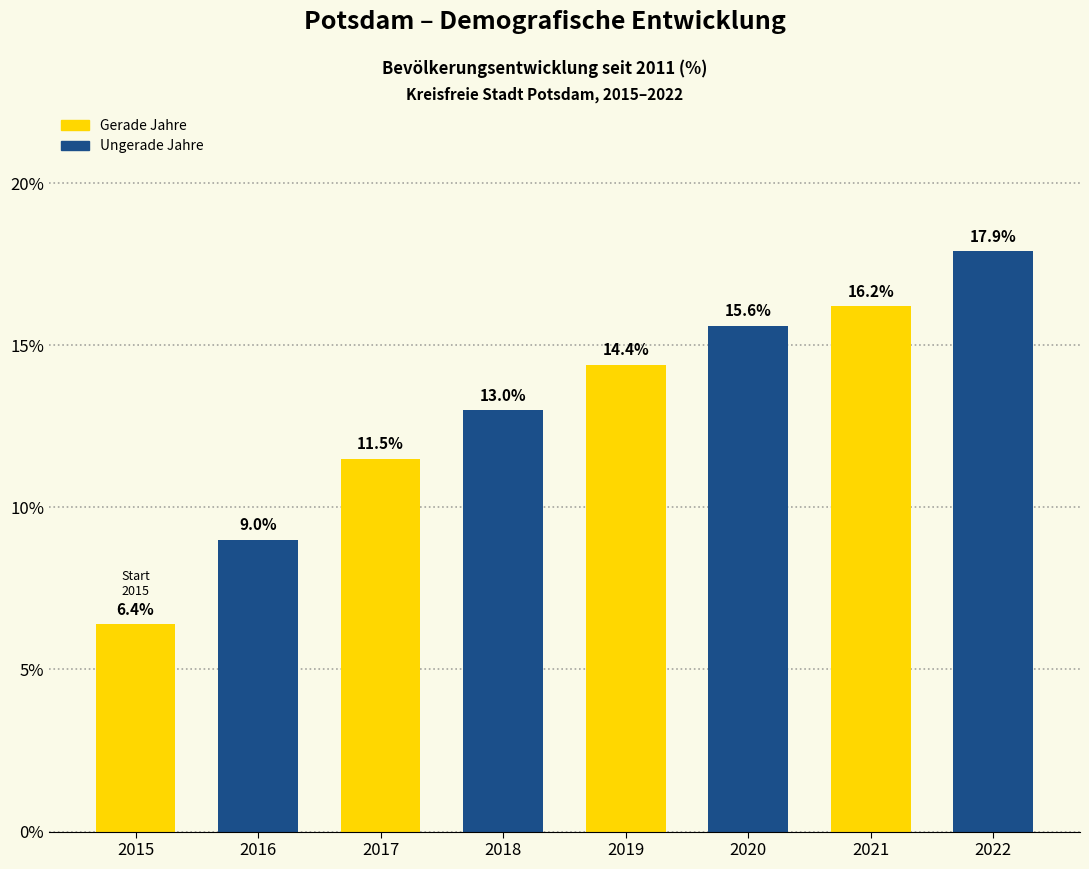

Reading right to left, extract all data points from this chart.

17.9	16.2	15.6	14.4	13.0	11.5	9.0	6.4